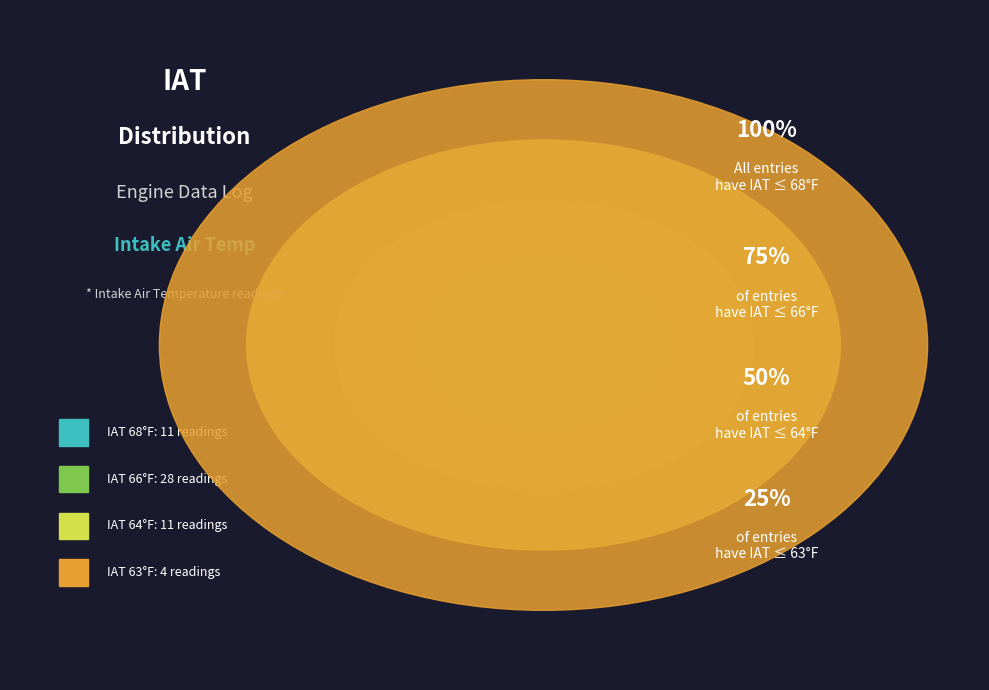

To the nearest percent, what percentage of the pie is IAT 66?

52%